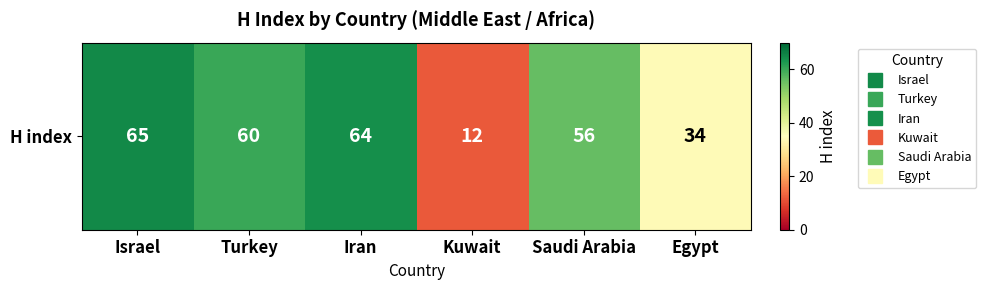

List the labels in order of value, largest first.

Israel, Iran, Turkey, Saudi Arabia, Egypt, Kuwait